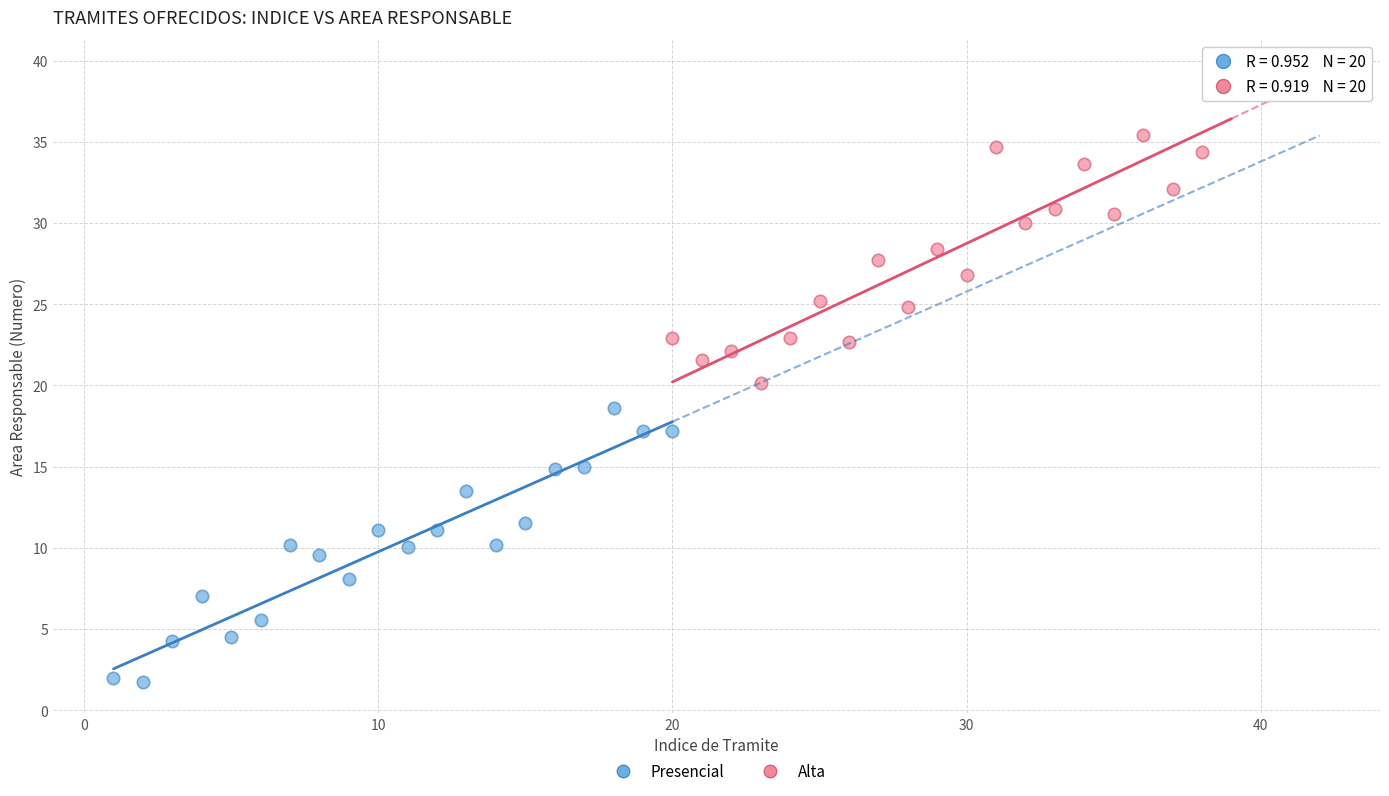

Which series reaches the minimum Y coordinate?

Presencial